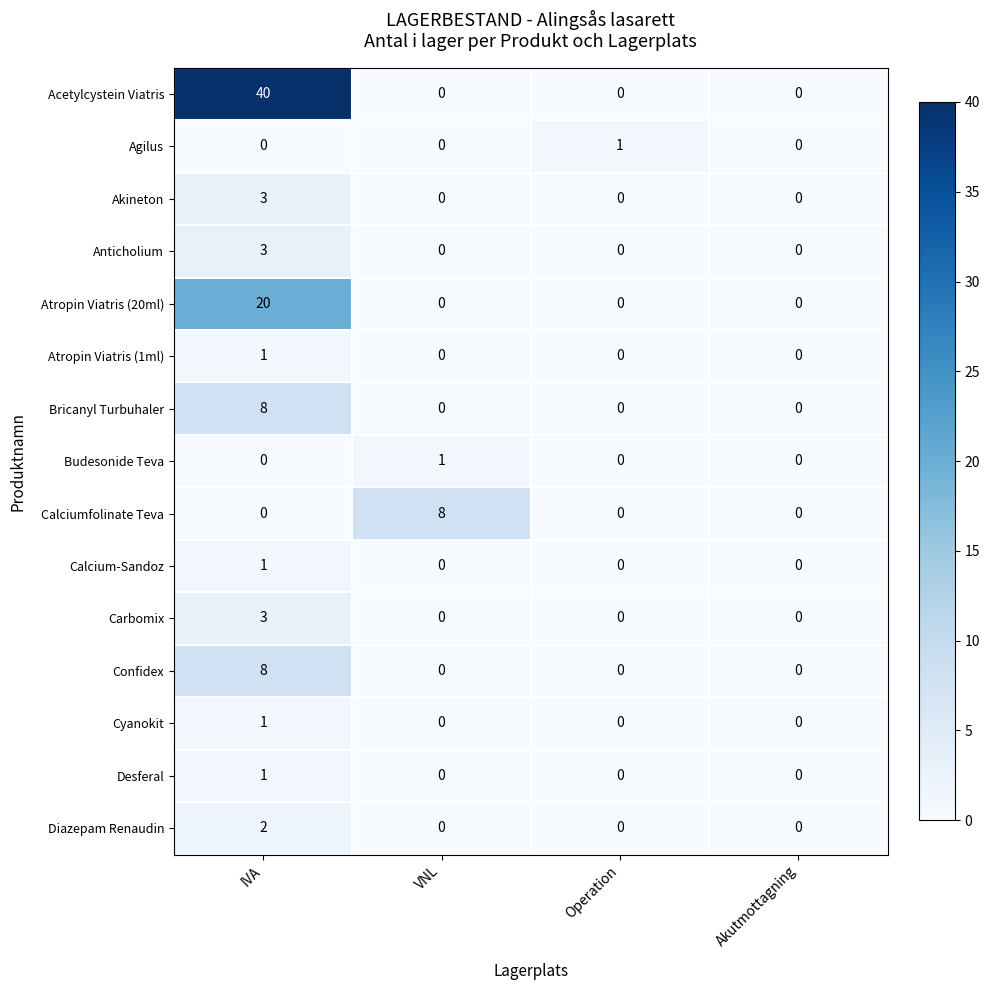

The Calciumfolinate Teva series shows 0 at IVA. True or false?

True